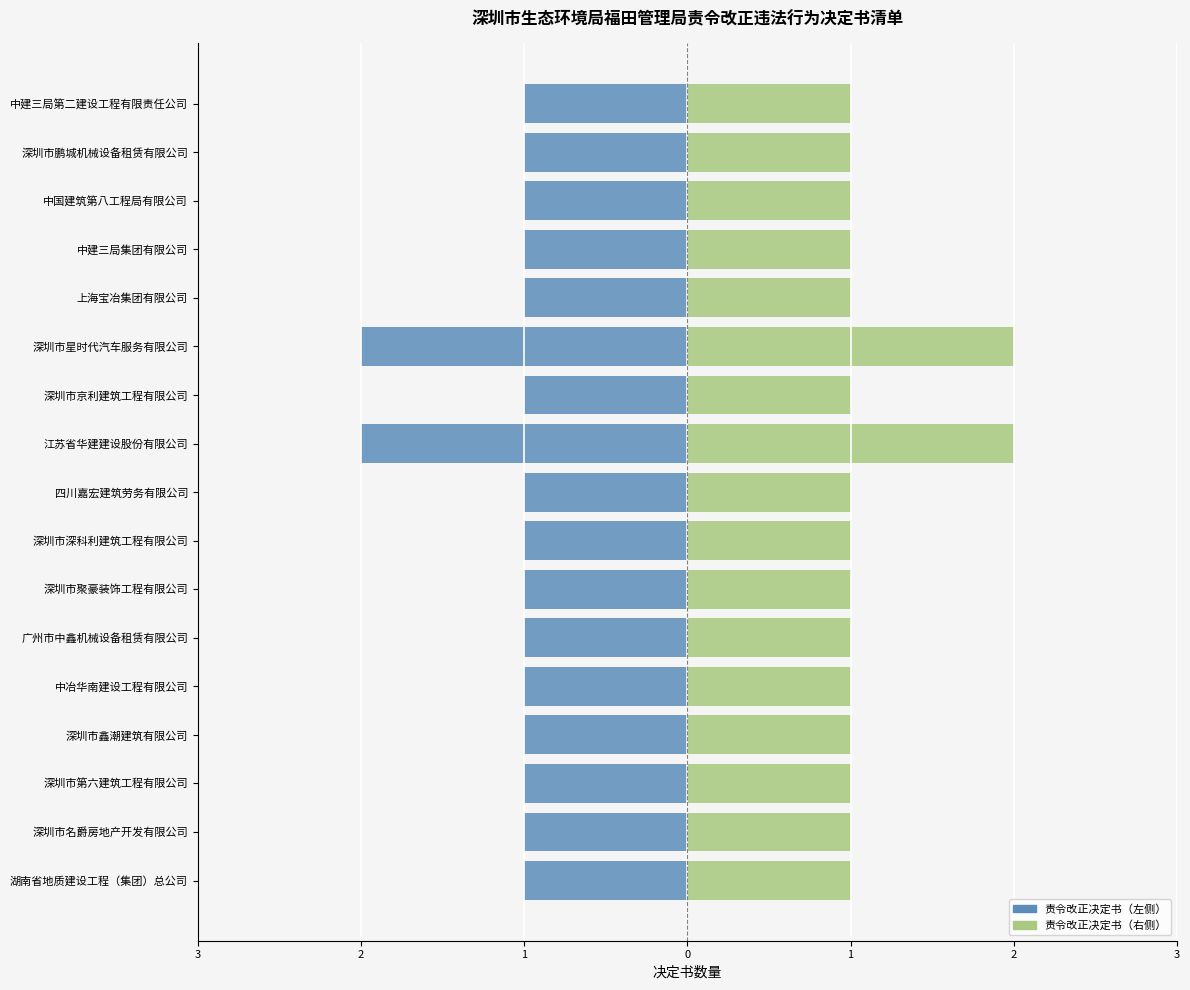

What is the value of the 决定书数量(右) bar at the 8th from the left?

1